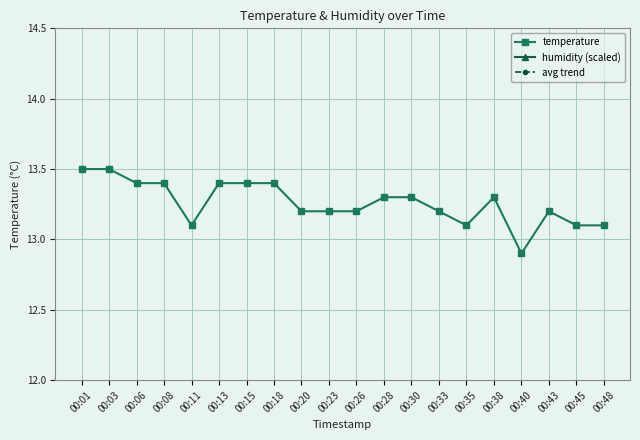

Where does the temperature series first go above 13?

00:01